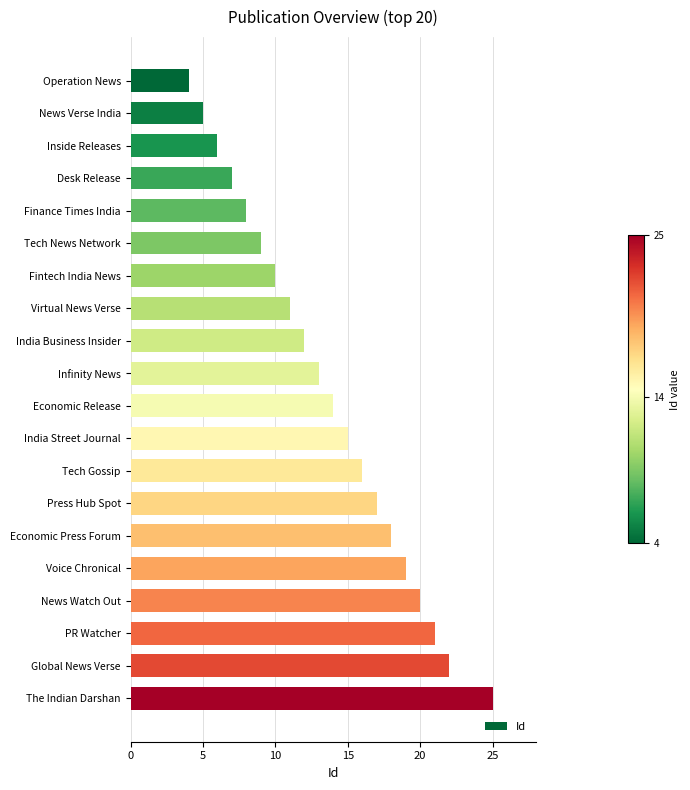

What is the greatest value displayed?

25